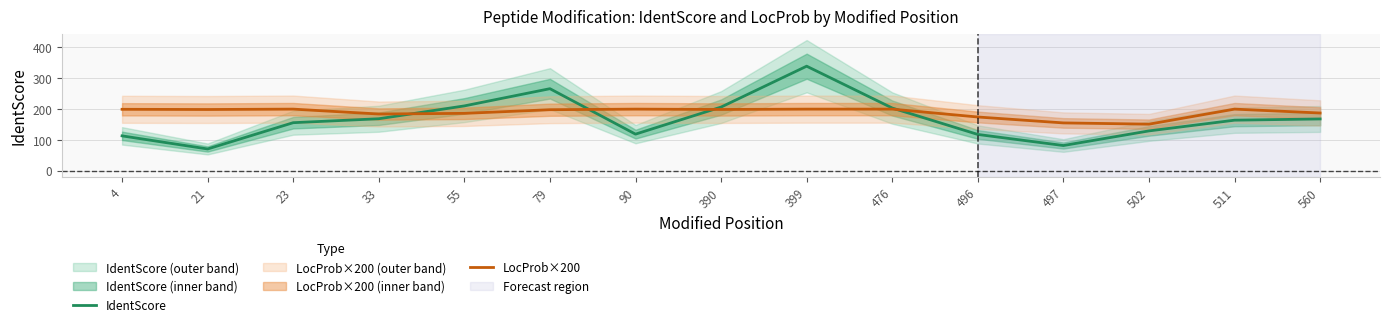

At which label does IdentScore reach its peak?

399